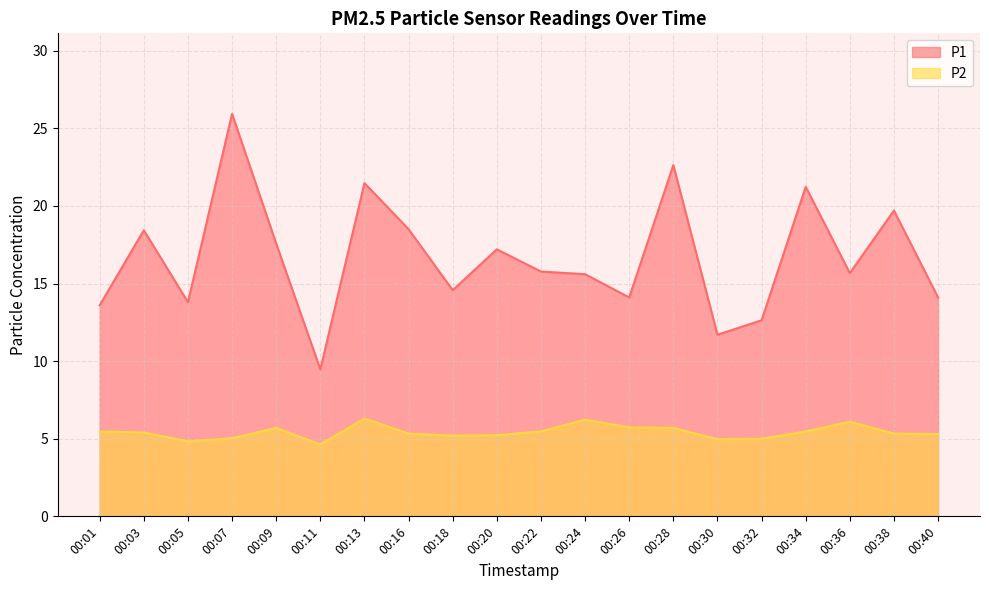

What is the value of the P1 point at the 12th from the left?

15.6